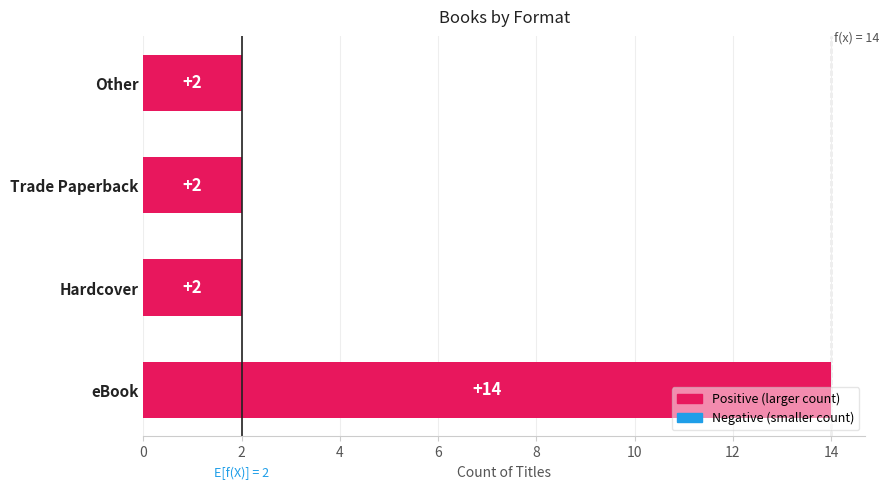

Which has a higher value, eBook or Trade Paperback?

eBook